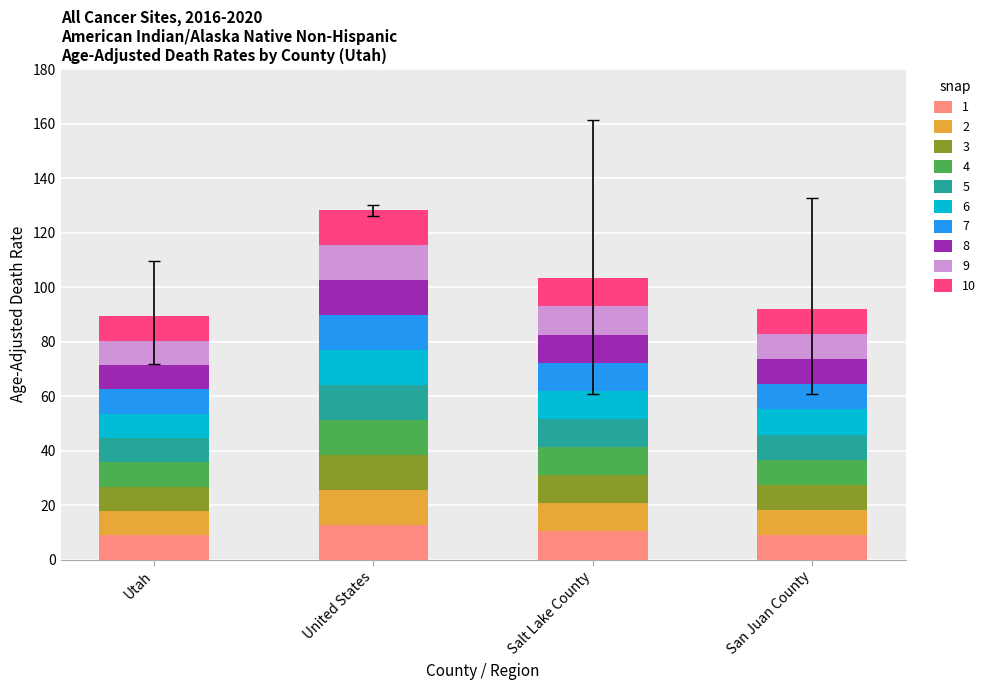

What is the total value across all series at Utah?

89.3